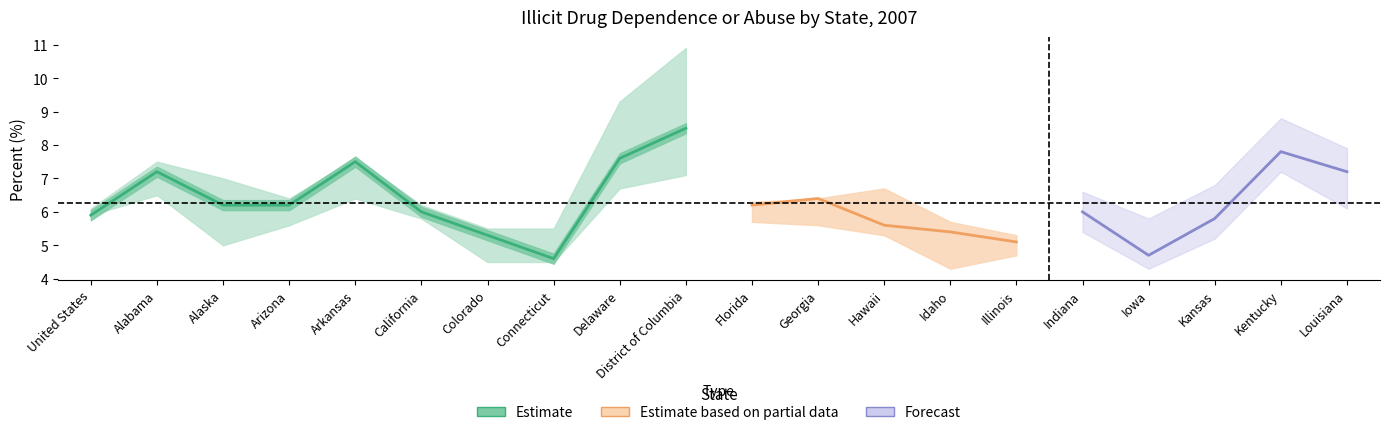

What value does the 90% CI LOWER 2007 series have at Connecticut?

4.5